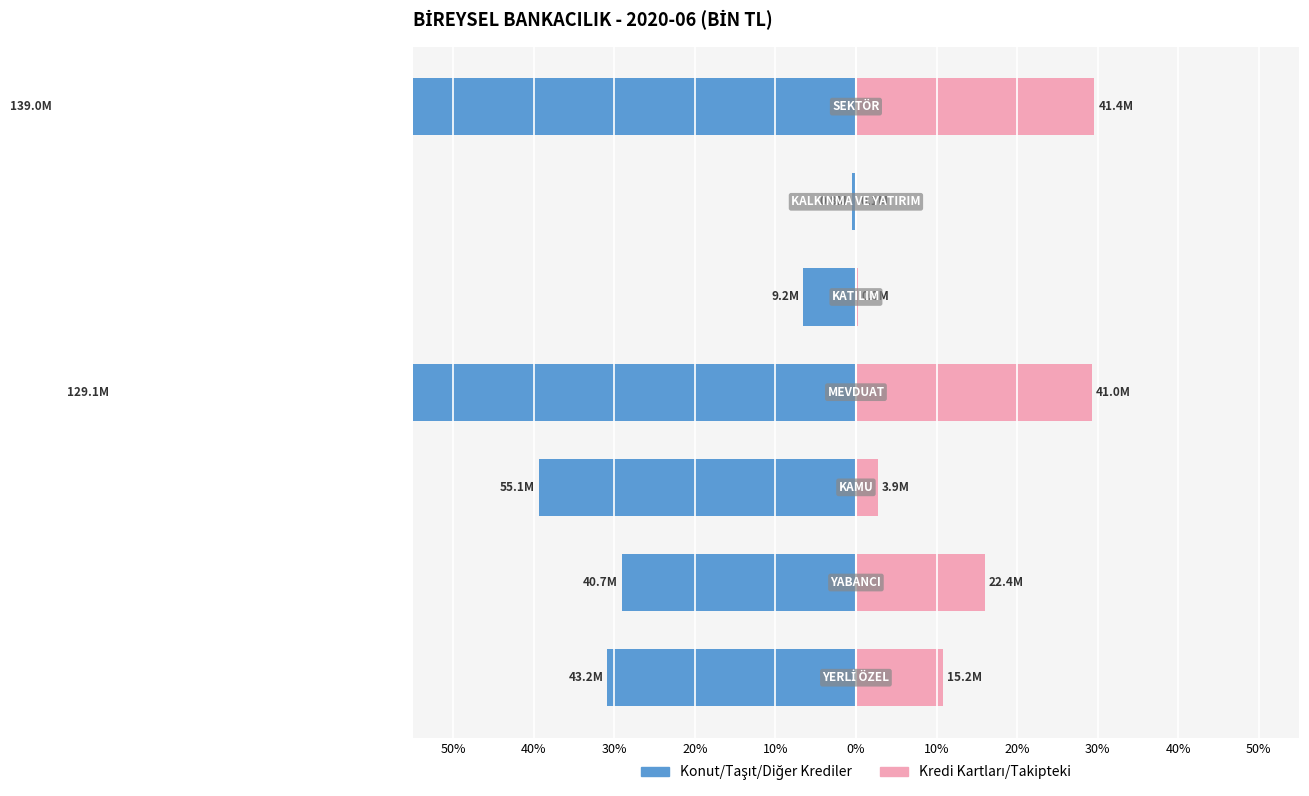

What are all the series names shown in the legend?

Konut/Taşıt/Diğer Krediler, Kredi Kartları/Takipteki